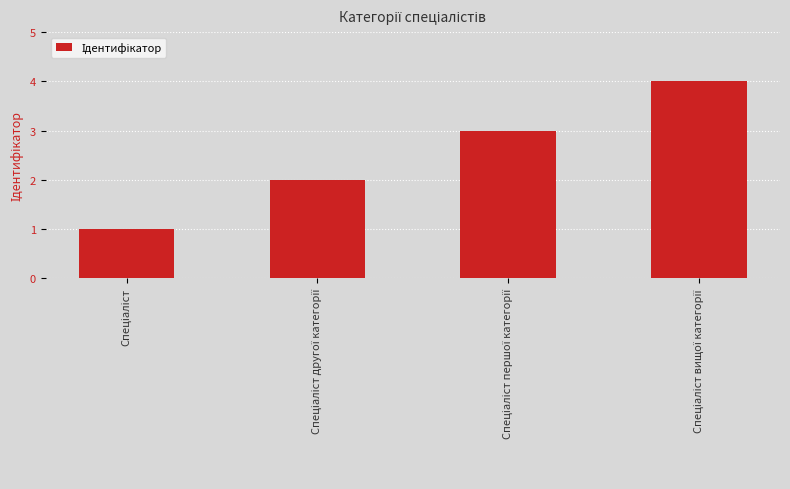

What is the maximum value shown in the chart?

4